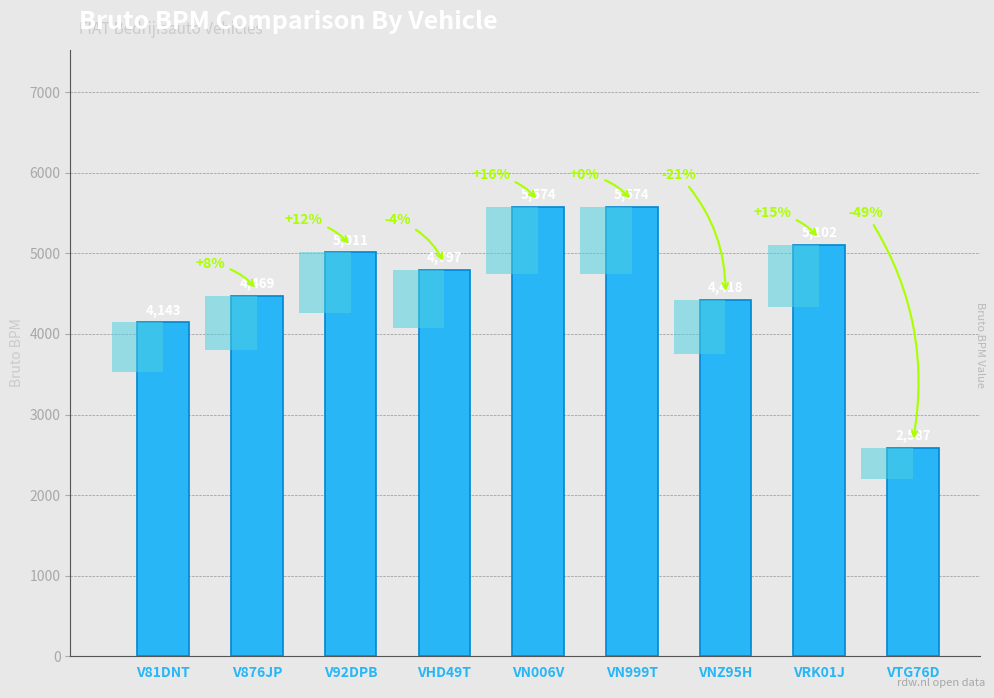

How many series are shown in this chart?

1